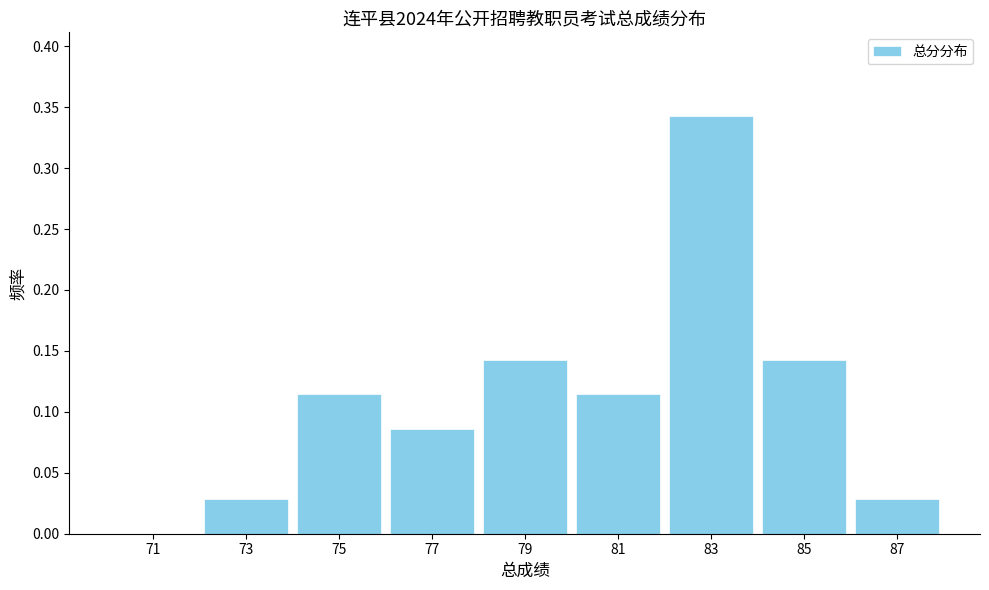

Over which range of the x-axis is the bar tallest?

82 to 84